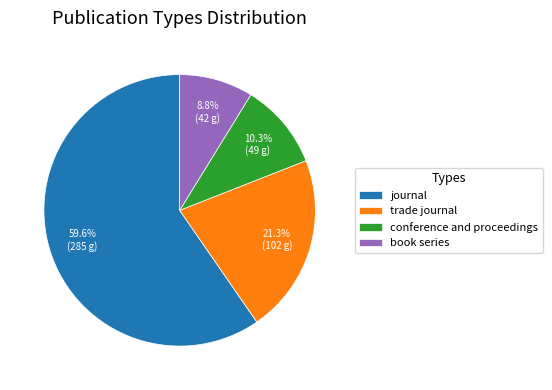

What is the majority slice?

journal